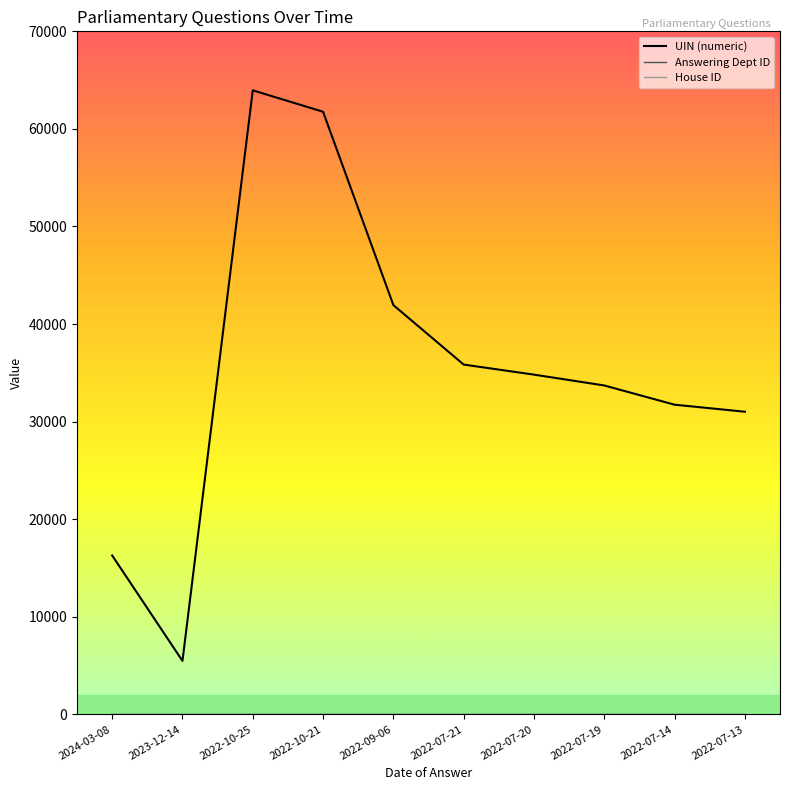

Which series has the largest total across all categories?

UIN (numeric)